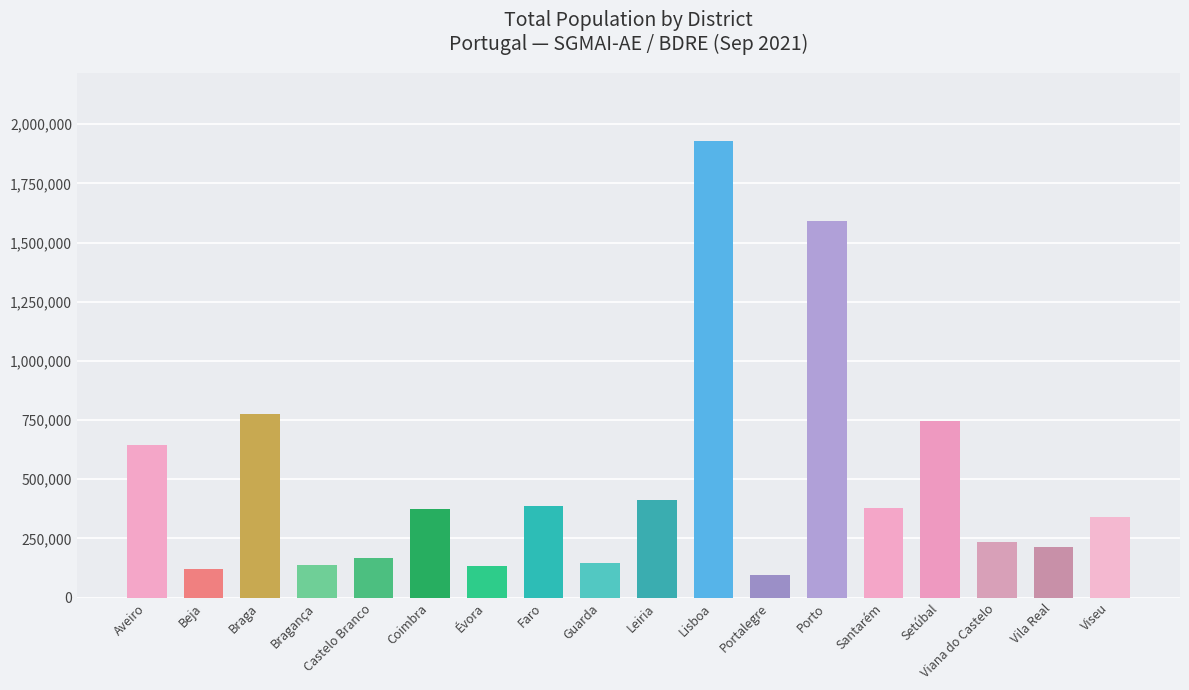

What is the minimum value shown in the chart?

94729